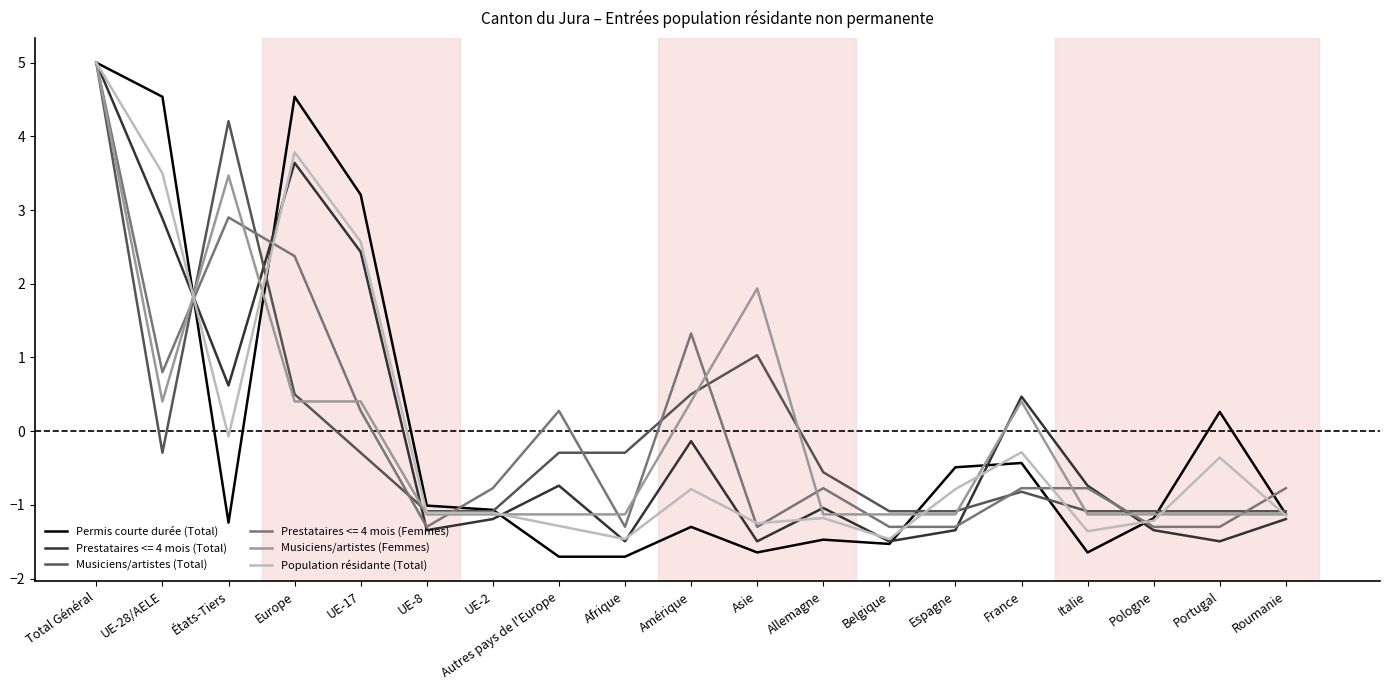

How many values in Musiciens/artistes (Femmes) are below zero?

11